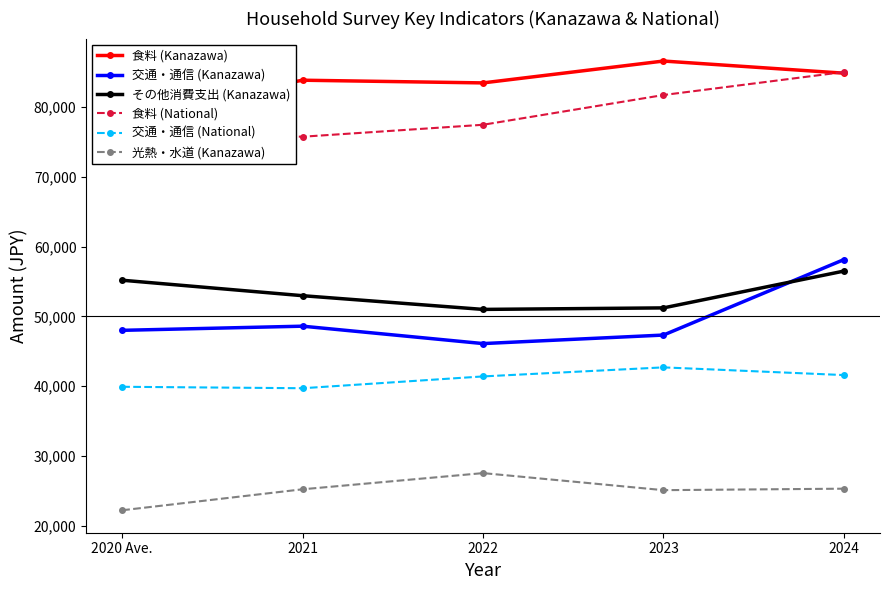

The 光熱・水道 (Kanazawa) series shows 36059 at 2024. True or false?

False